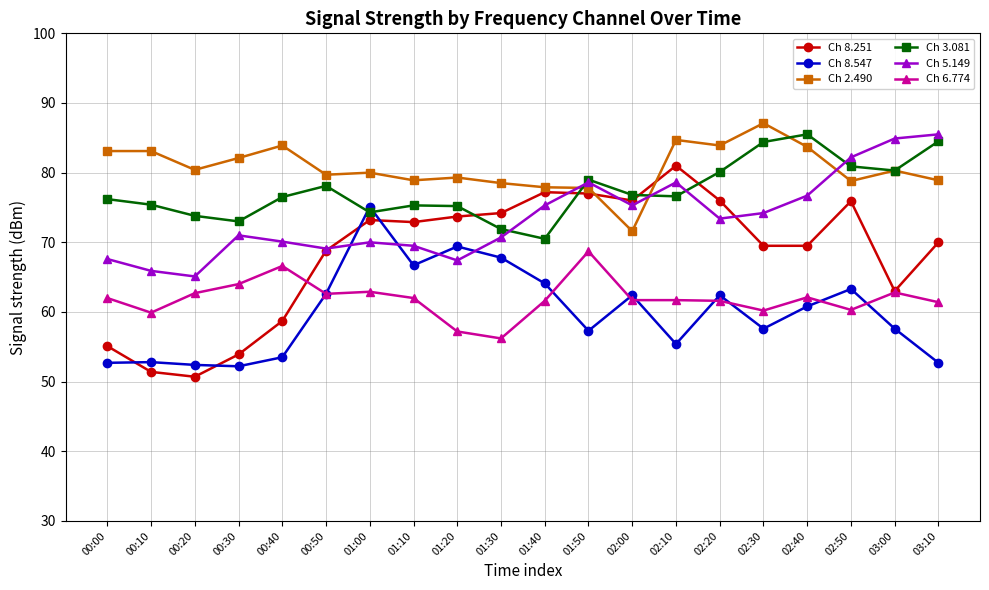

What is the label of the 14th point from the right?

01:00